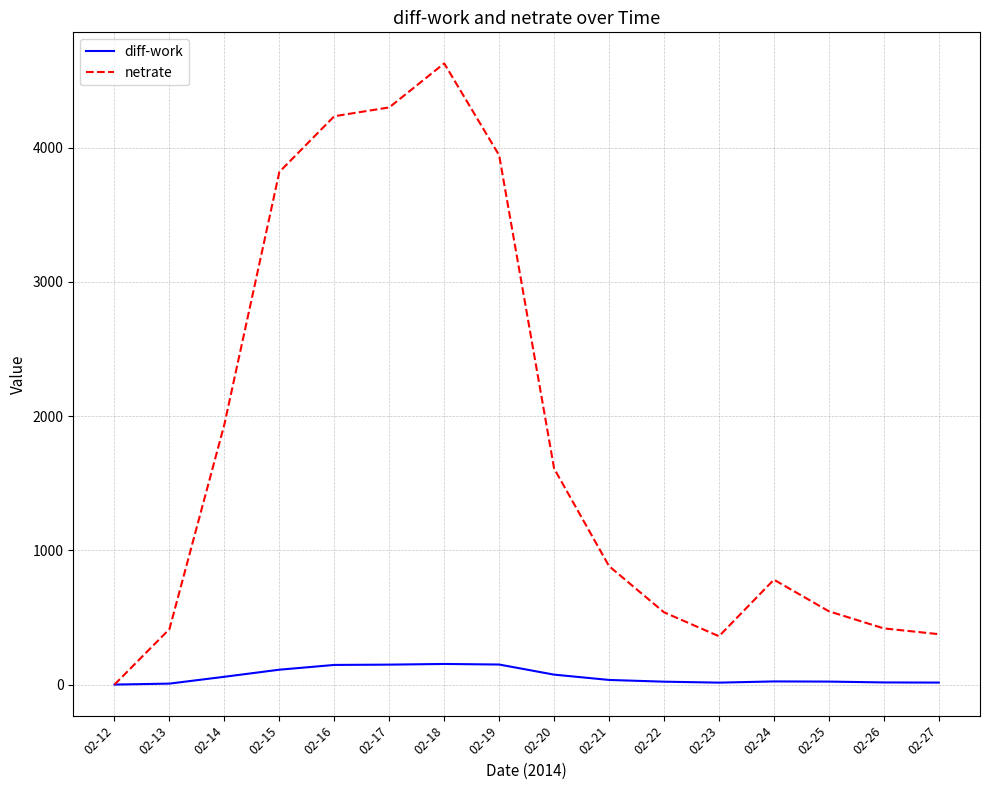

Which series has the widest spread of values?

netrate